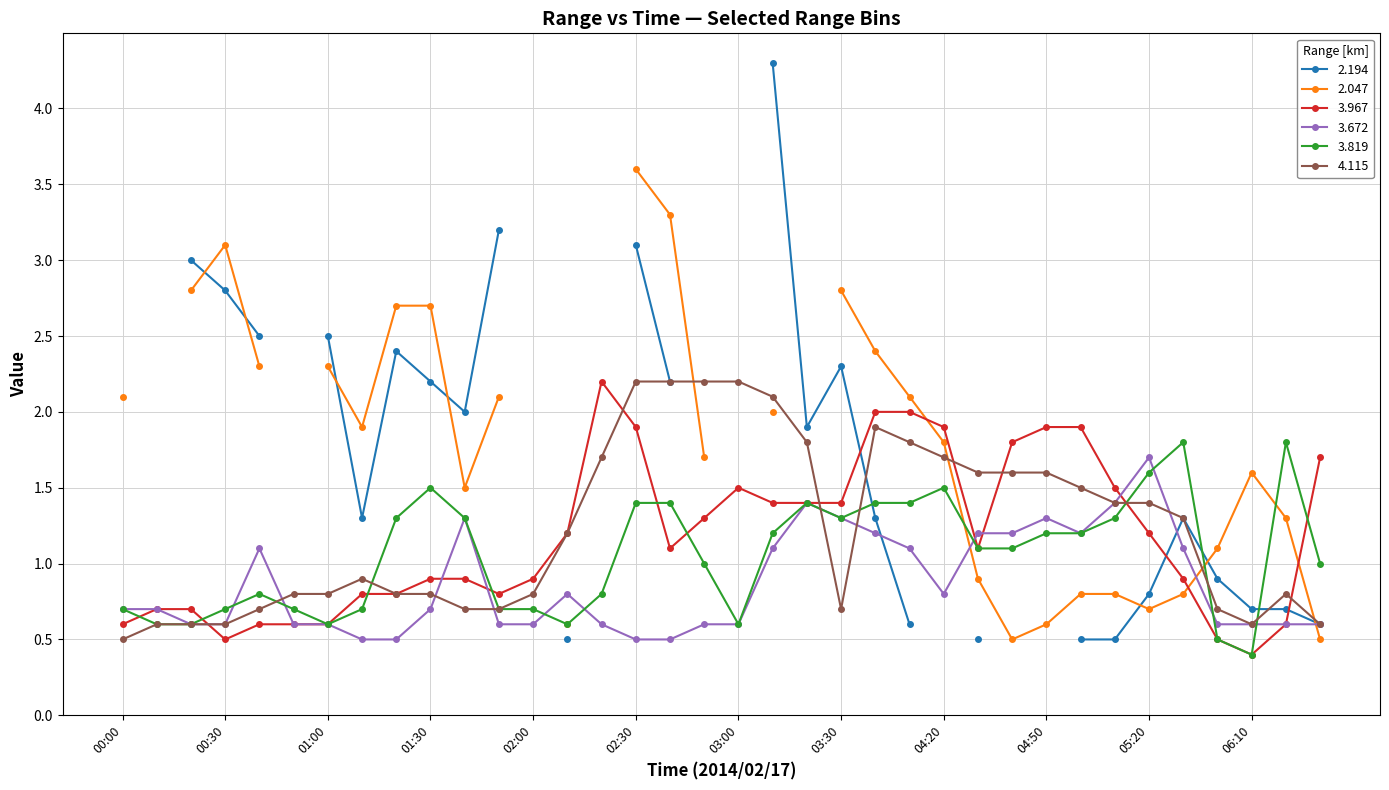

The 4.115 series shows 0.7 at 03:30. True or false?

True